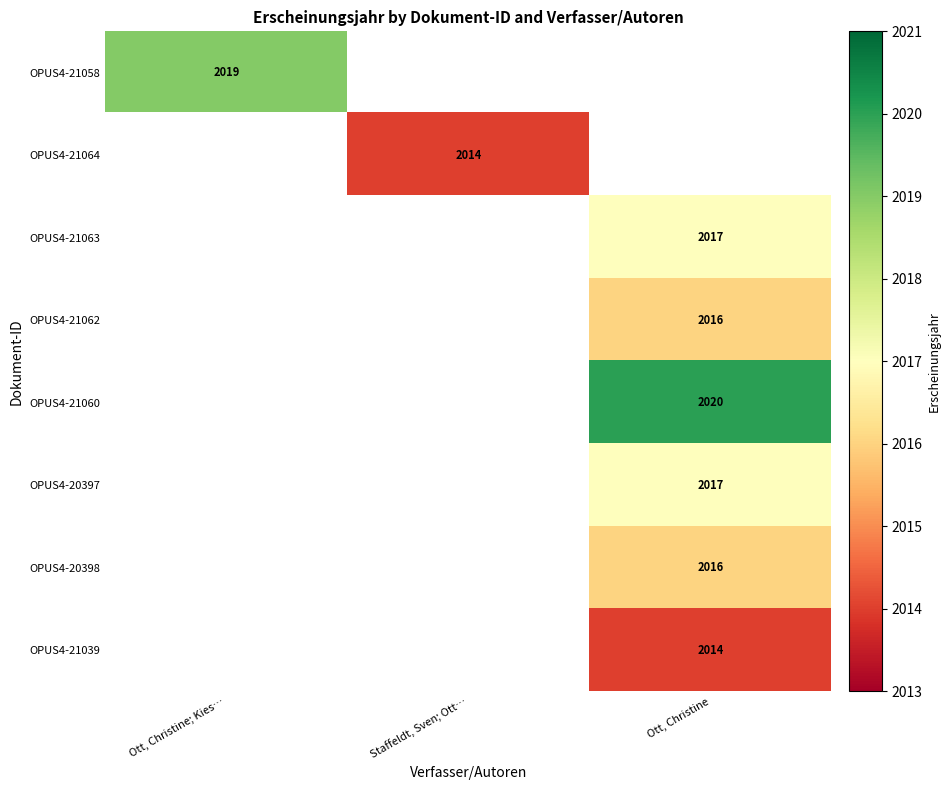

Which category has the lowest value across all series?

Staffeldt, Sven; Ott…